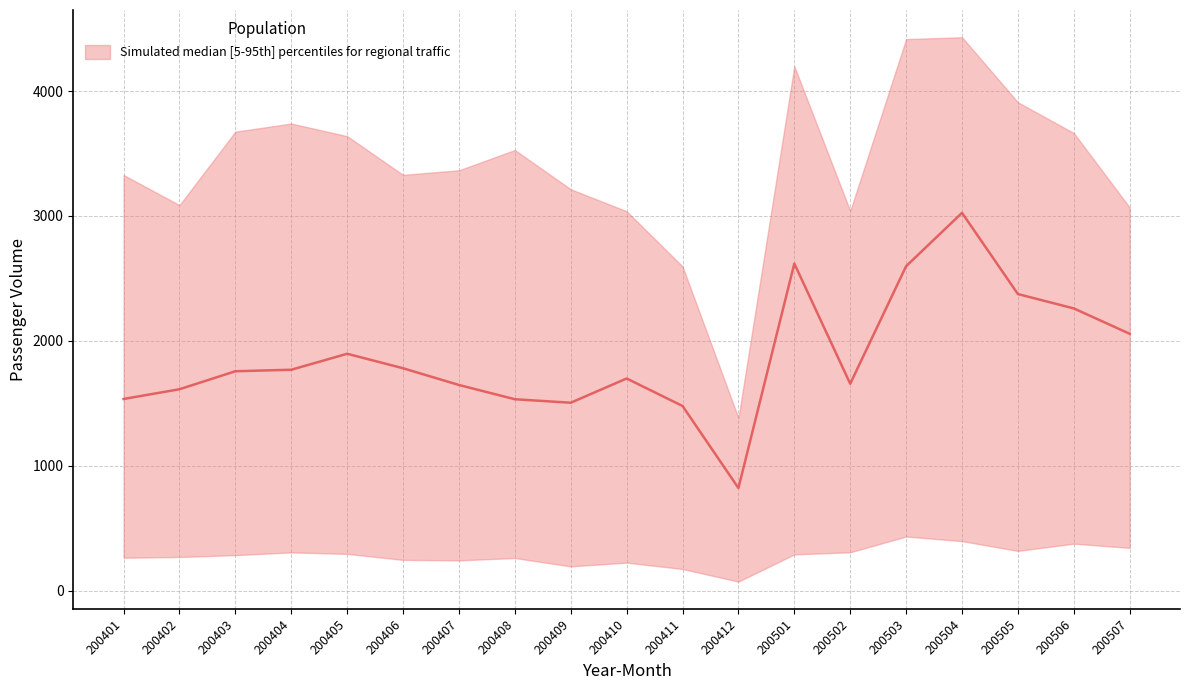

At which category does the chart reach its peak across all series?

200504